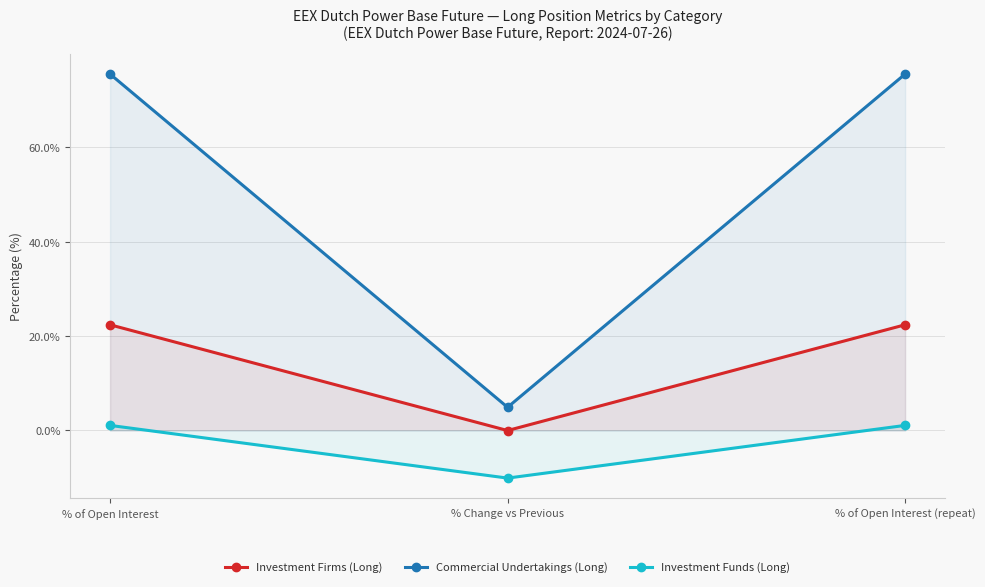

What is the value of the Commercial Undertakings (Long) point at the 3rd from the left?

75.5